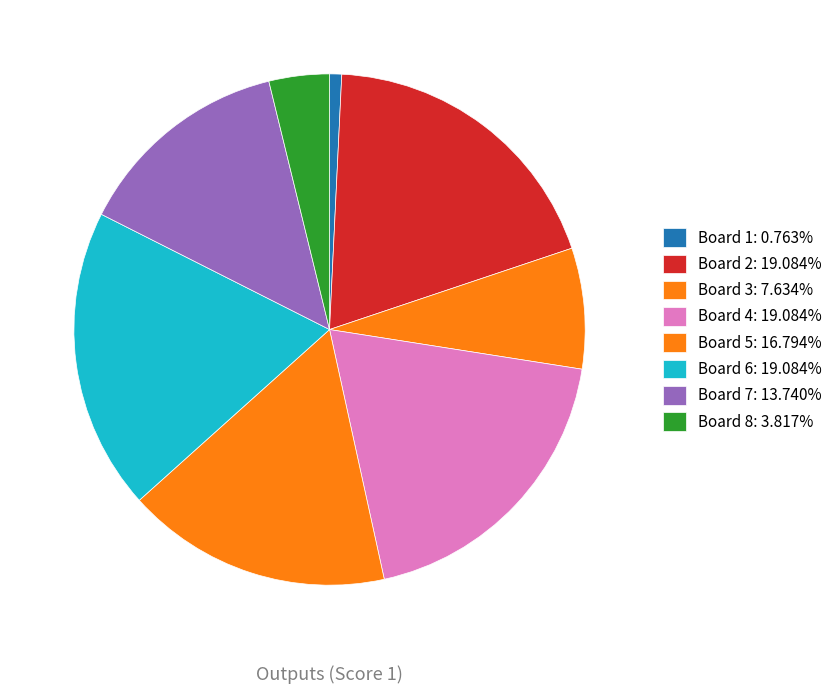

Combined, what portion of the pie is Board 8 and Board 1?

4.6%